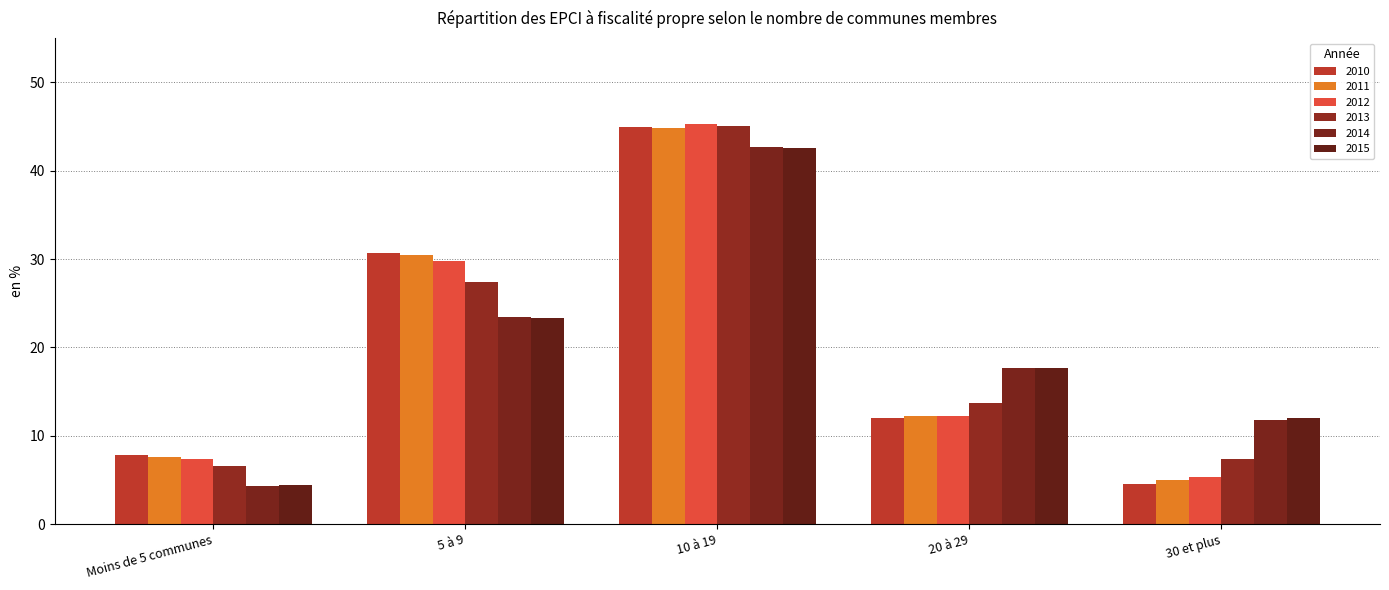

True or false: 2013 has a value of 36.9 at 5 à 9.

False